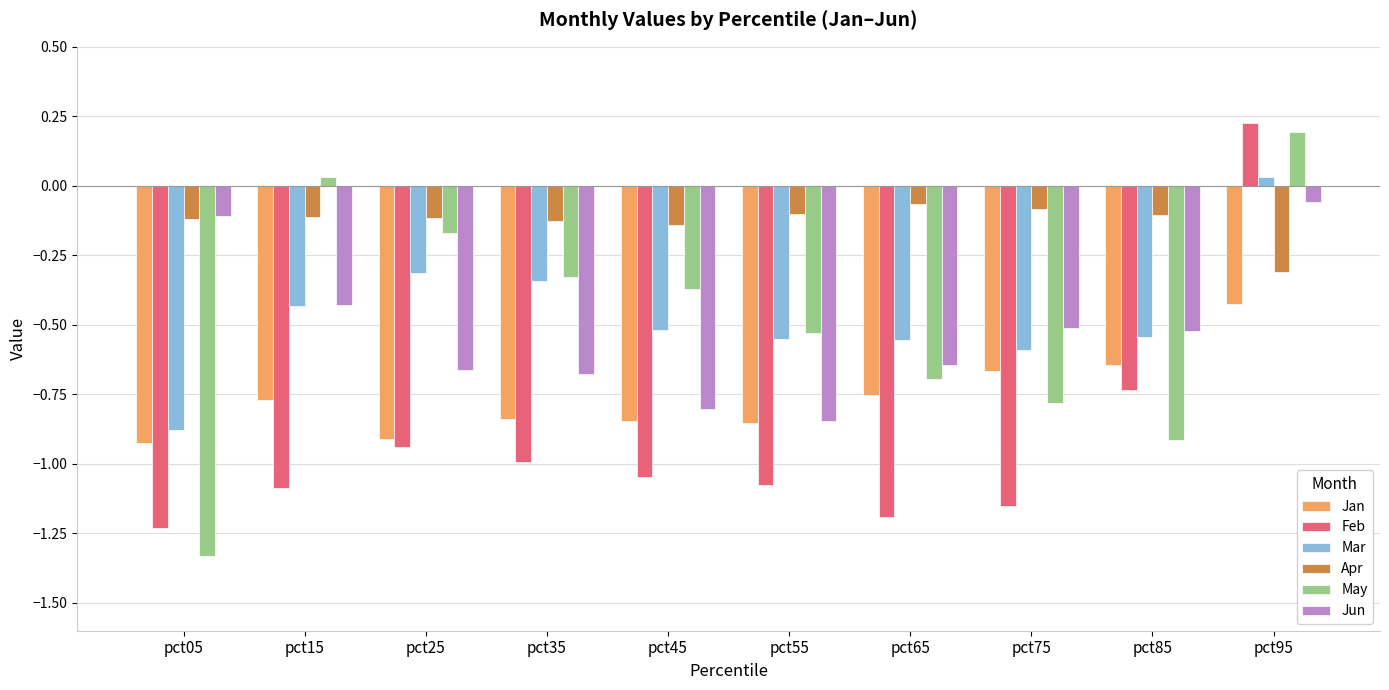

Which series has the largest total across all categories?

Apr